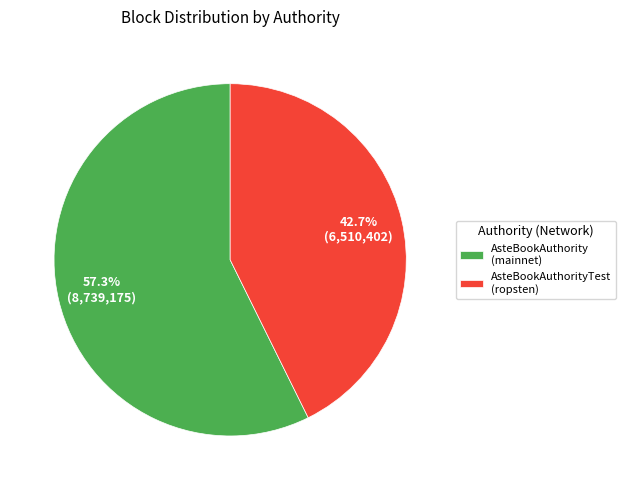

Between AsteBookAuthority (mainnet) and AsteBookAuthorityTest (ropsten), which is larger?

AsteBookAuthority (mainnet)